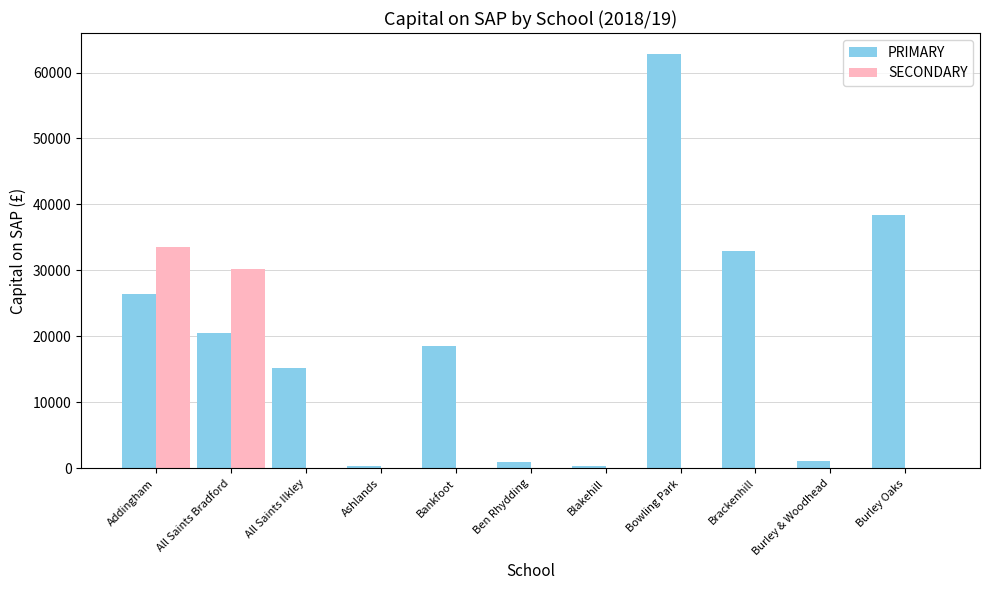

At which label does PRIMARY reach its peak?

Bowling Park